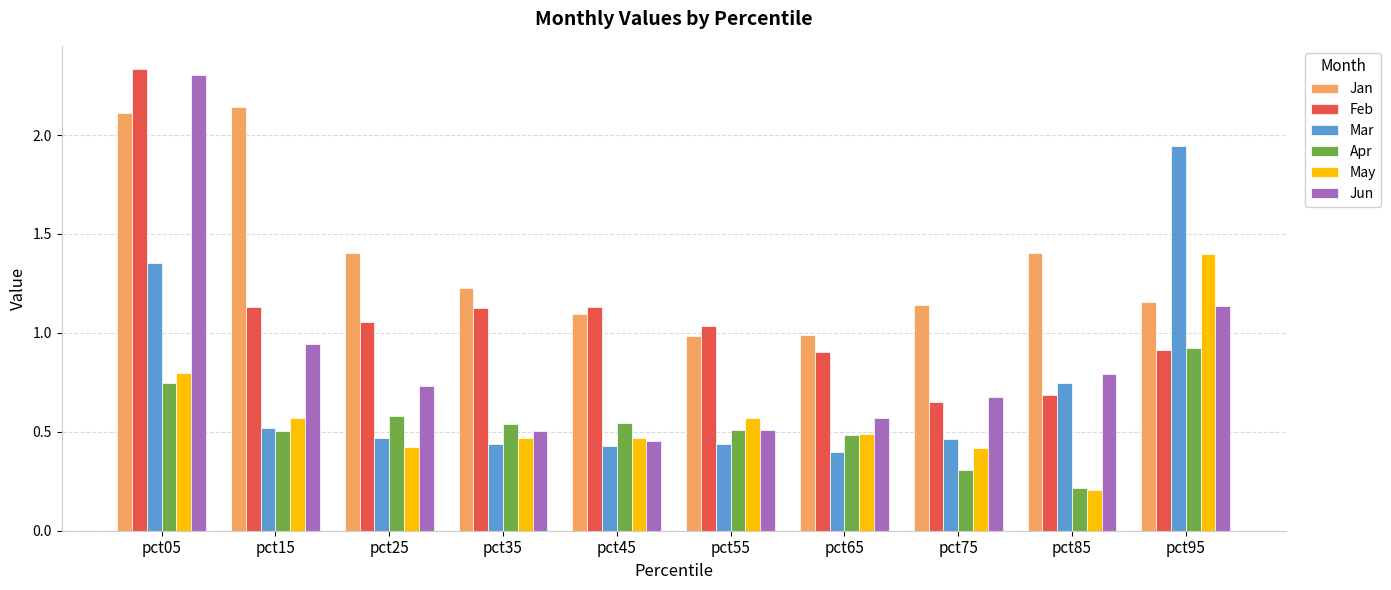

Which series changed the most between pct05 and pct35?

Jun